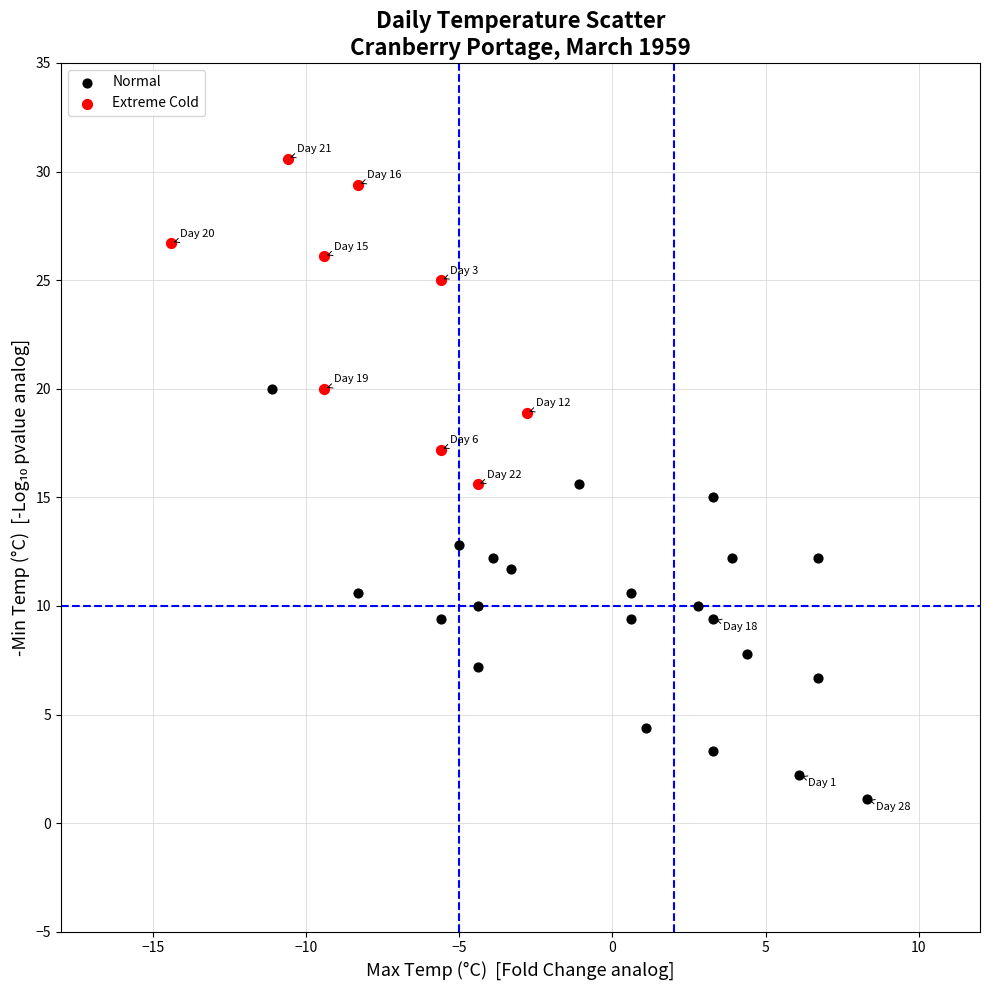

Which series has the largest Y range (max minus min)?

Normal